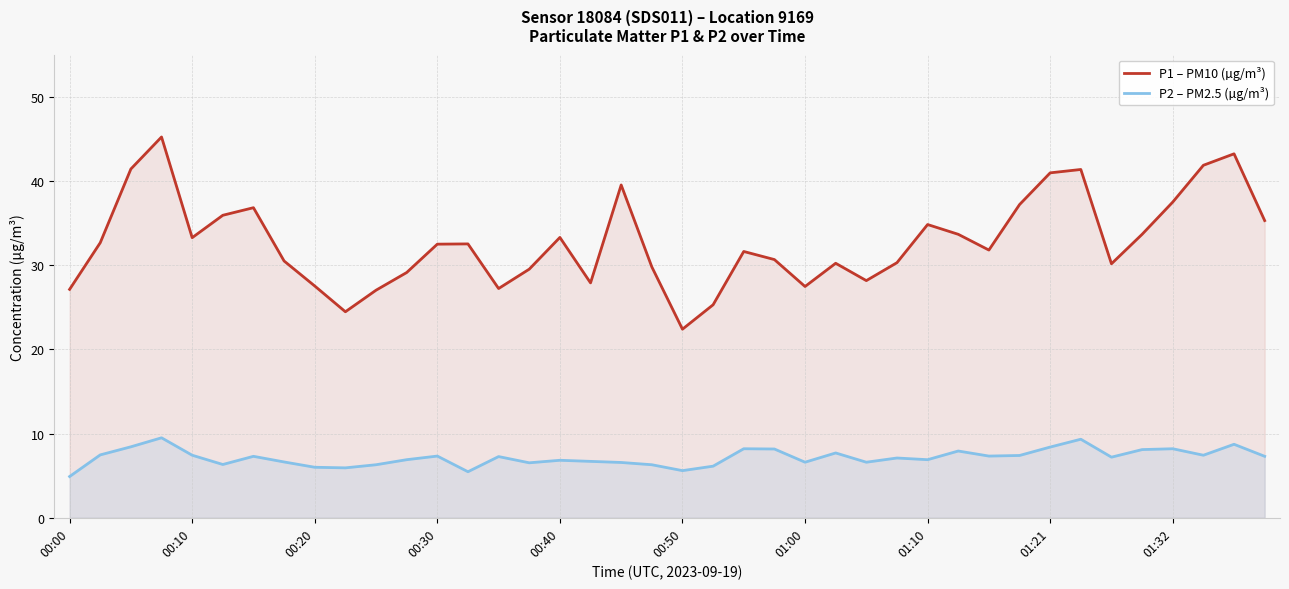

How many lines are shown in the chart?

2